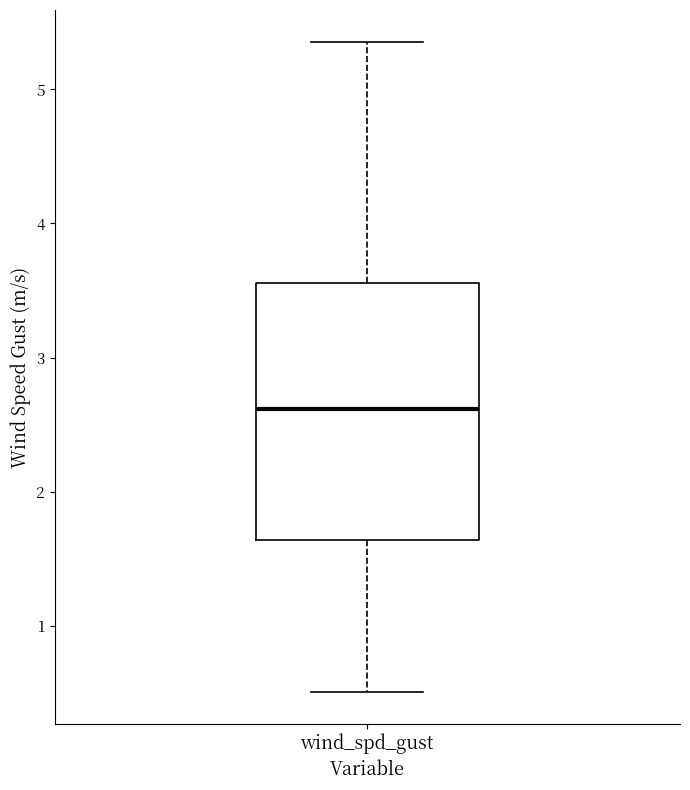

Read this box plot against the y-axis: the position of the median line, the range covered by the box, and the ends of both whiskers. The values are not printed on the chart, so give them approximately, as read against the axis.

median 2.6, box 1.6 to 3.6, whiskers 0.5 to 5.4